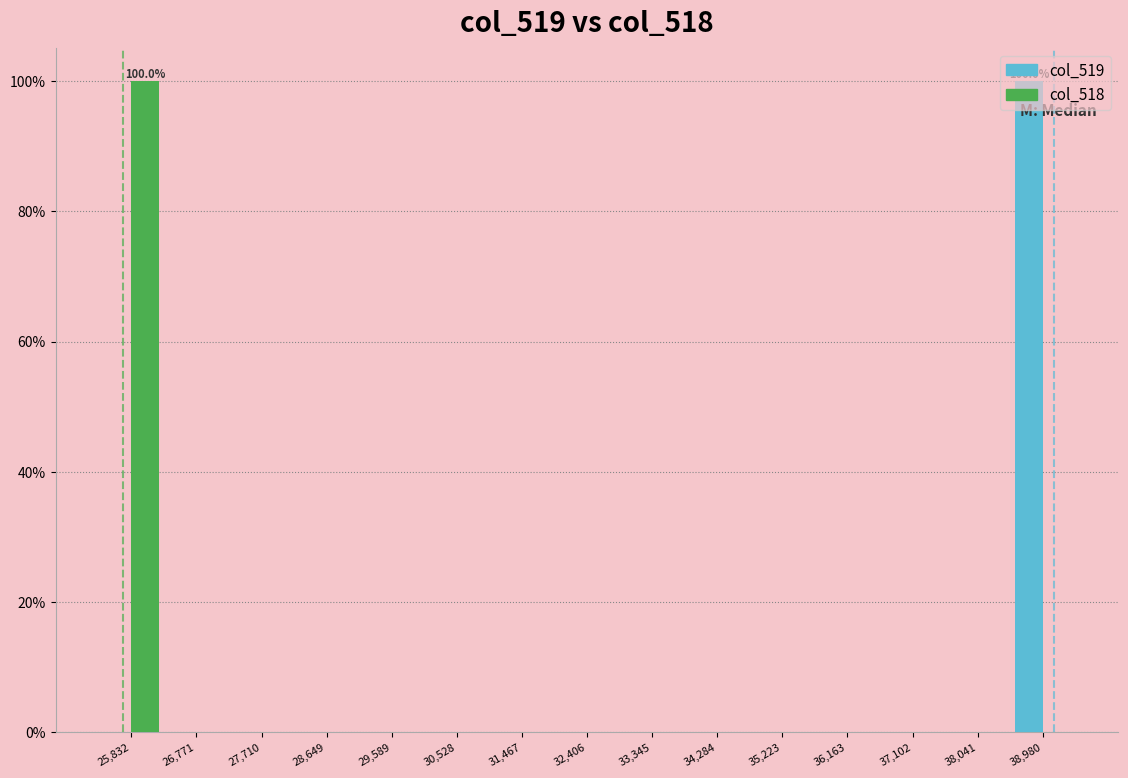

In the col_518 series, which range on the x-axis has the tallest bar?

25400 to 26300